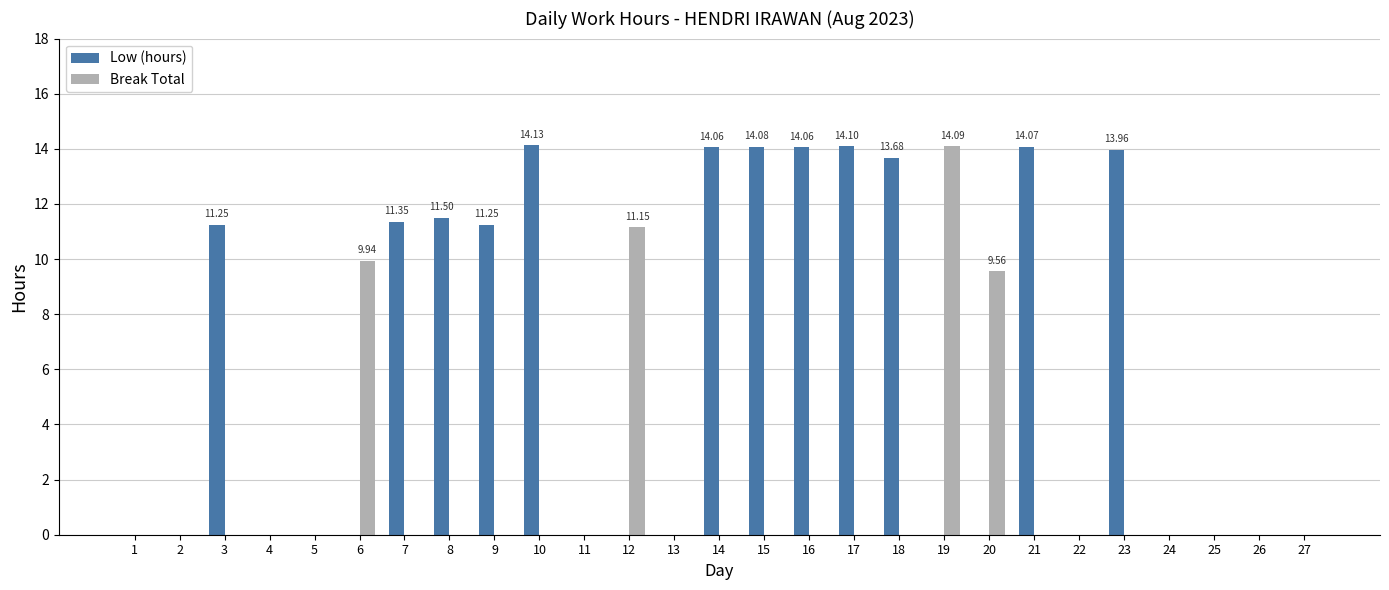

How many groups of bars are there?

27